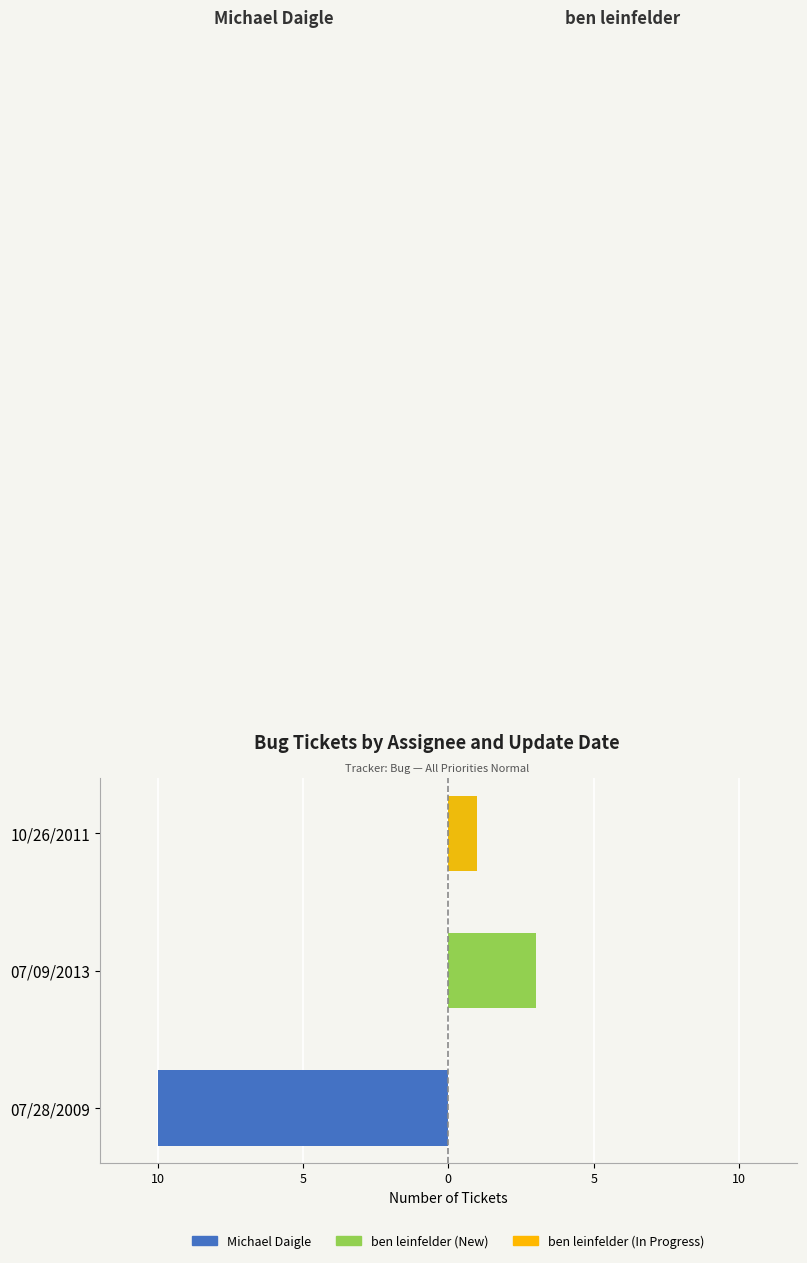

Count the number of categories in the chart.

3